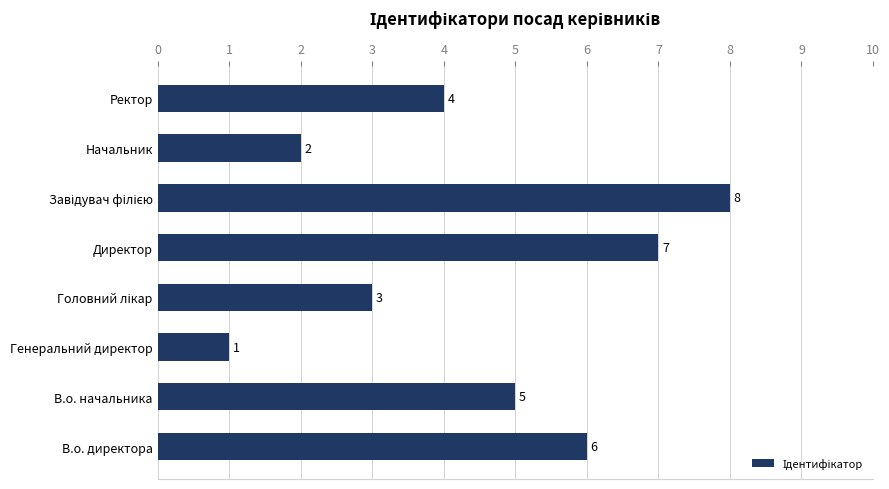

What is the difference between the maximum and minimum values?

7